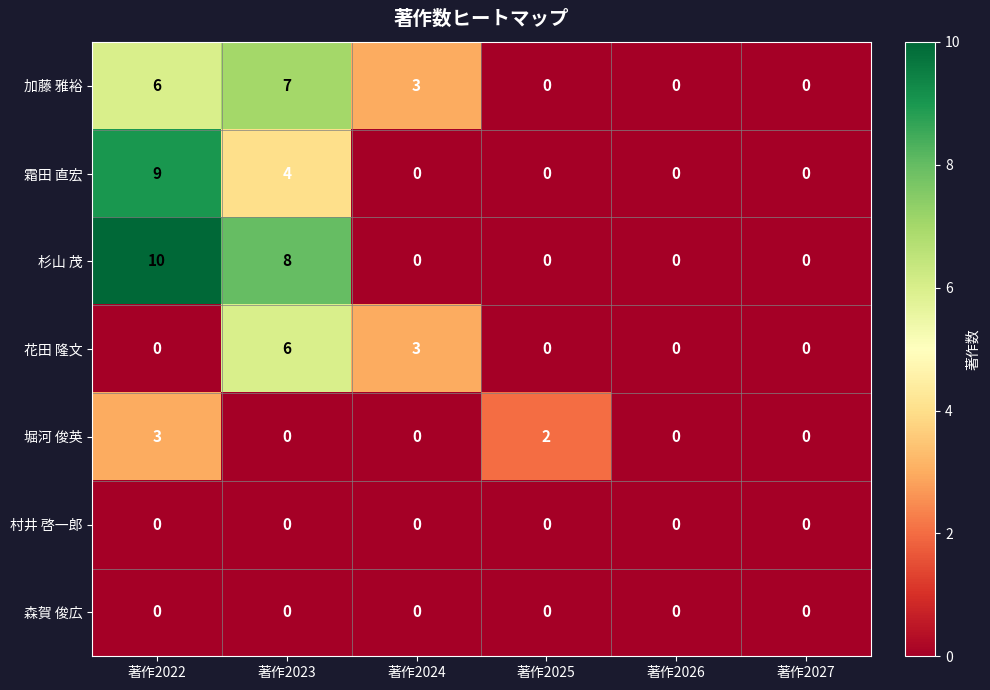

Is the value of 花田 隆文 at 著作2025 greater than the value of 杉山 茂 at 著作2023?

No